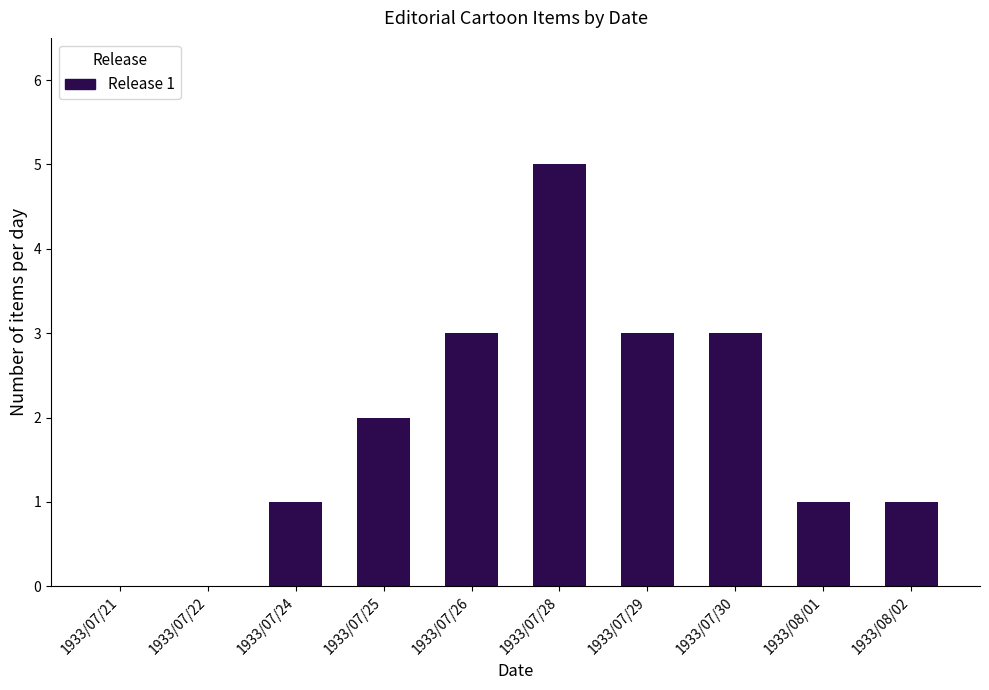

How many distinct data groups are displayed?

1